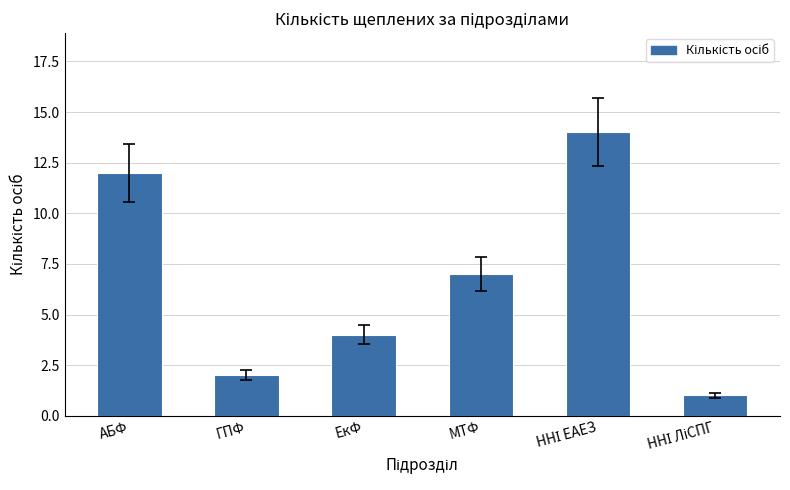

What is the change in value from АБФ to ЕкФ?

-8